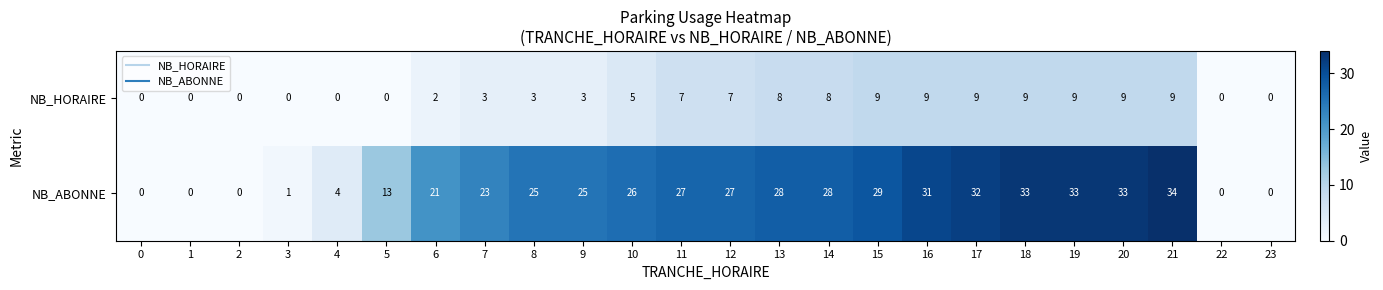

What is the average value of the NB_HORAIRE series?

5